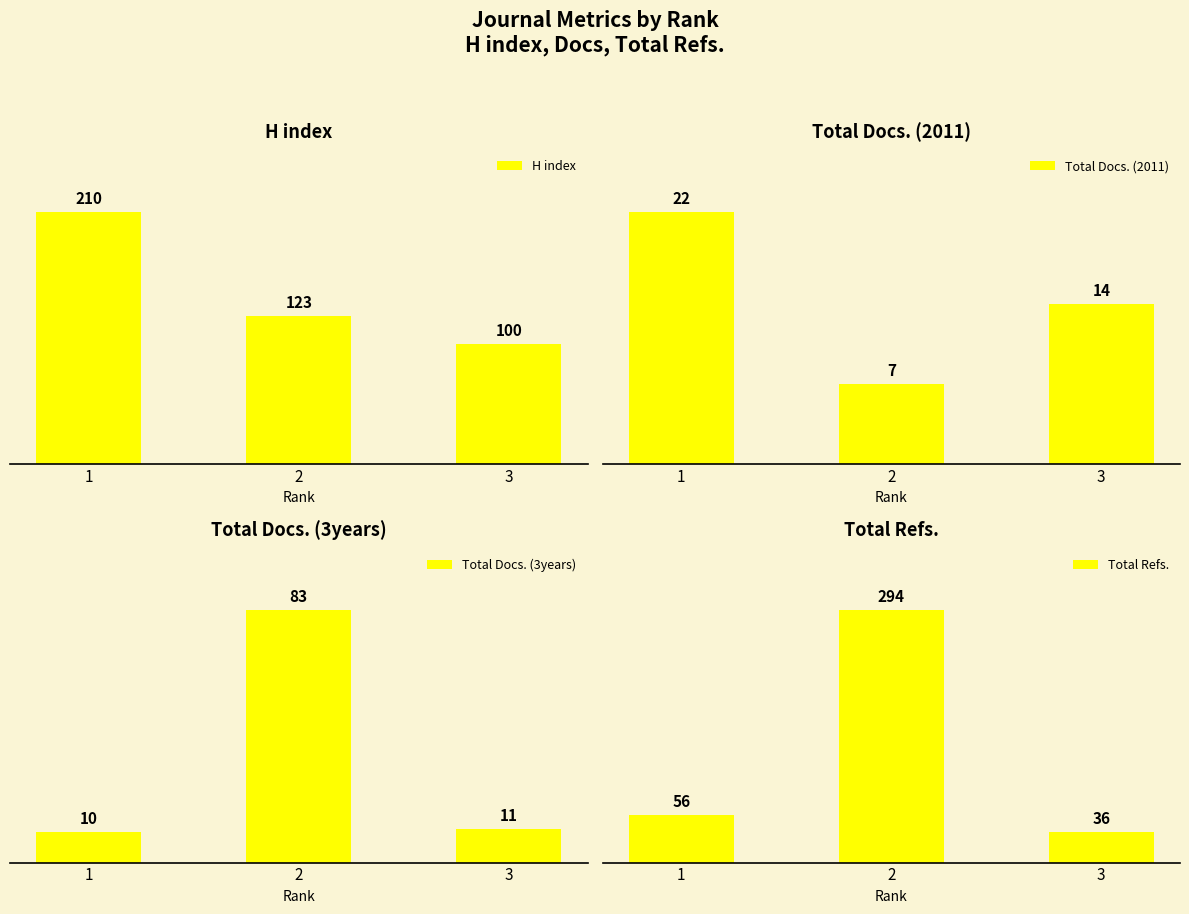

True or false: H index has a value of 27 at 3.

False